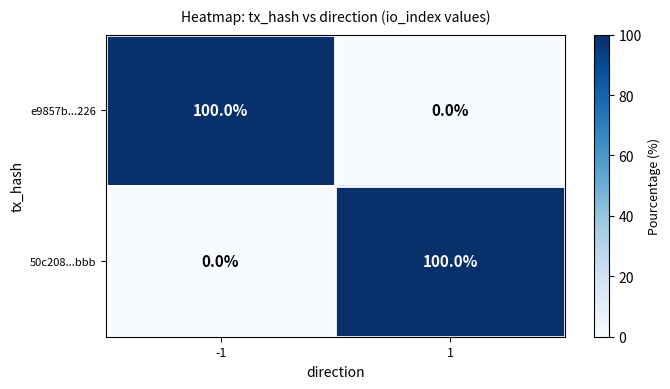

How many values in e9857b...226 are above zero?

1